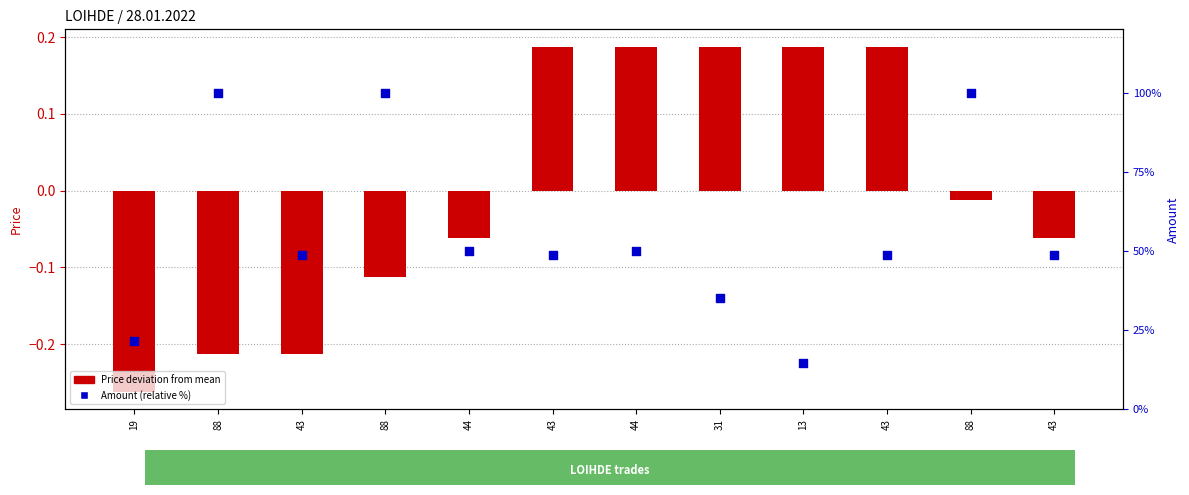

Which series has the largest Y range (max minus min)?

Amount (relative %)